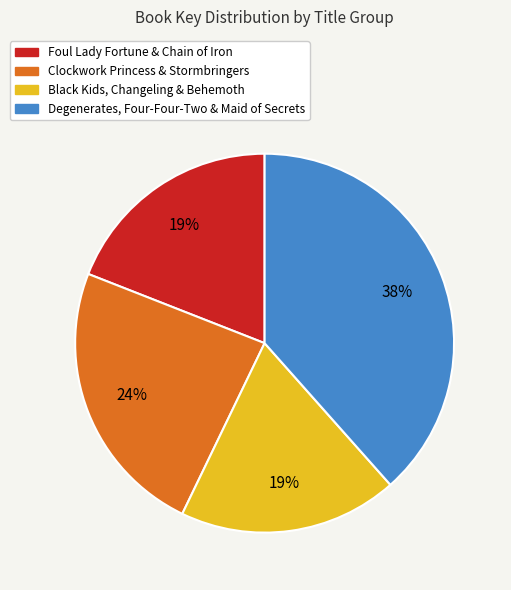

To the nearest percent, what is the average slice percentage?

25%